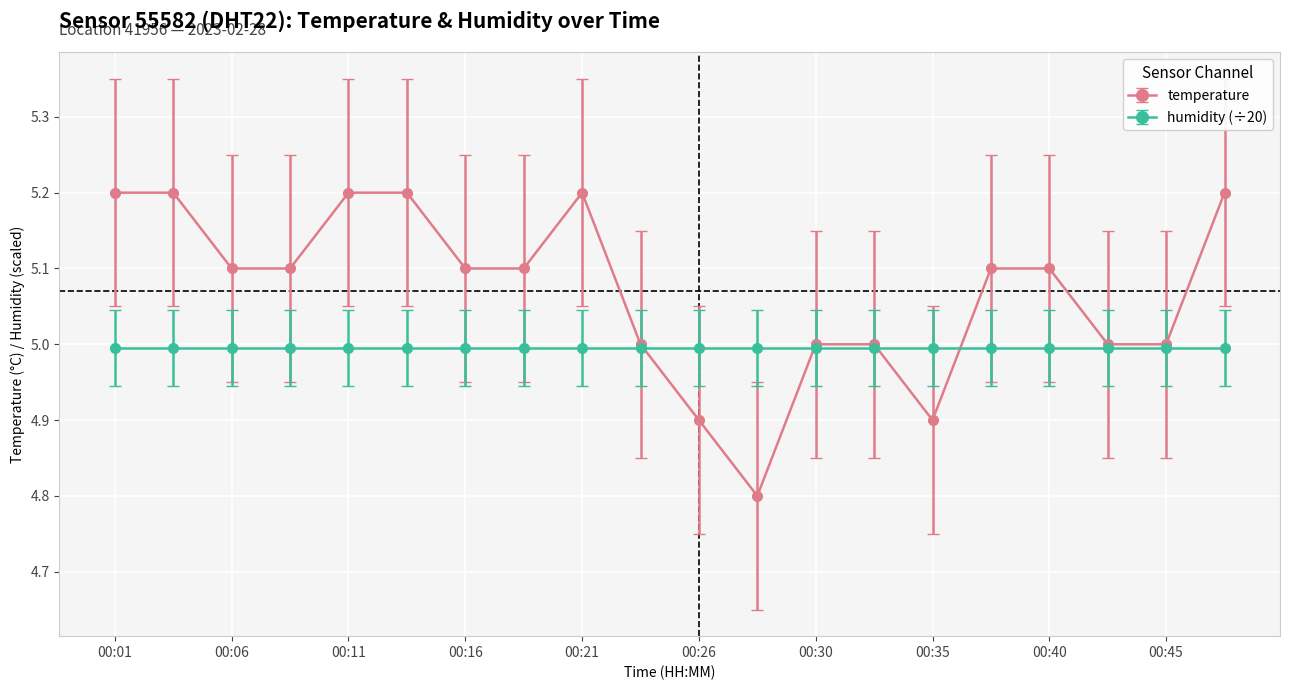

Is this an area chart (filled region under the line)?

No